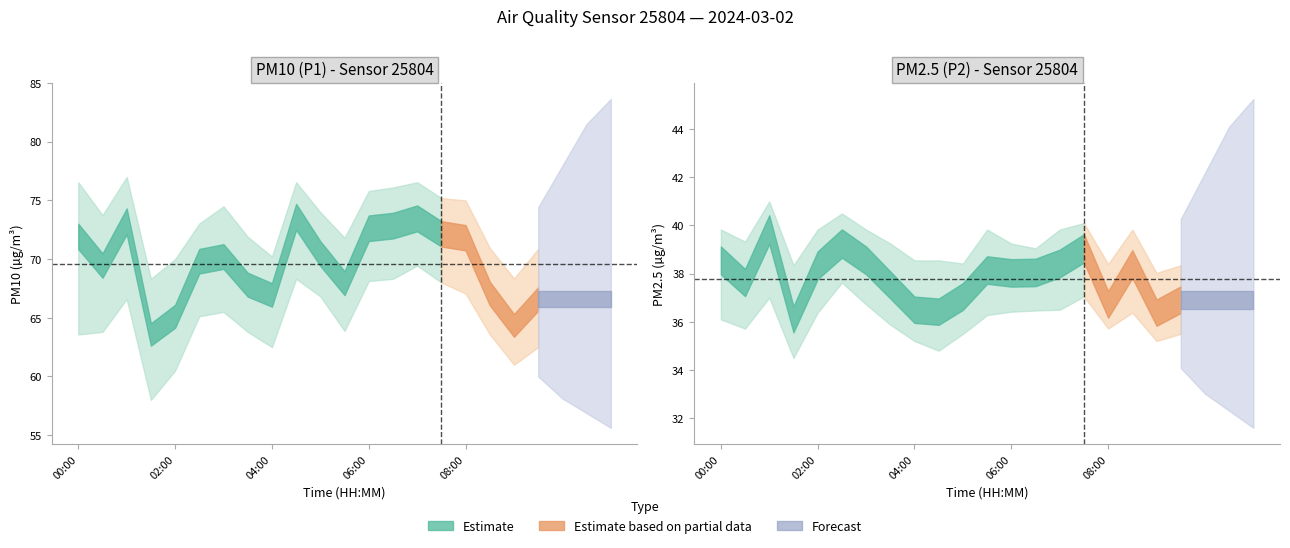

True or false: P2 has more than 2 interior local peaks.

True